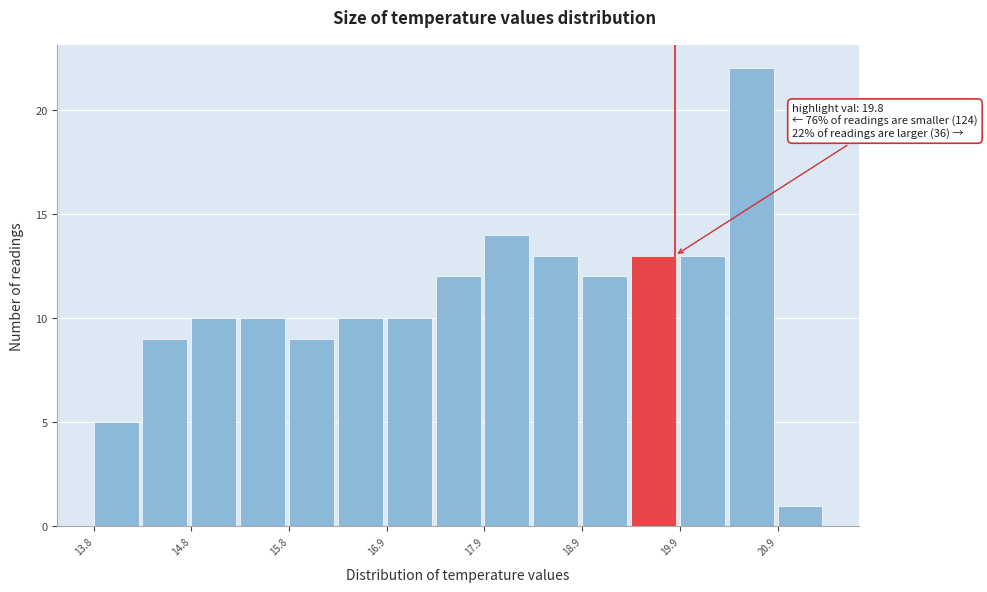

Over which range of the x-axis is the bar tallest?

20.35 to 20.85